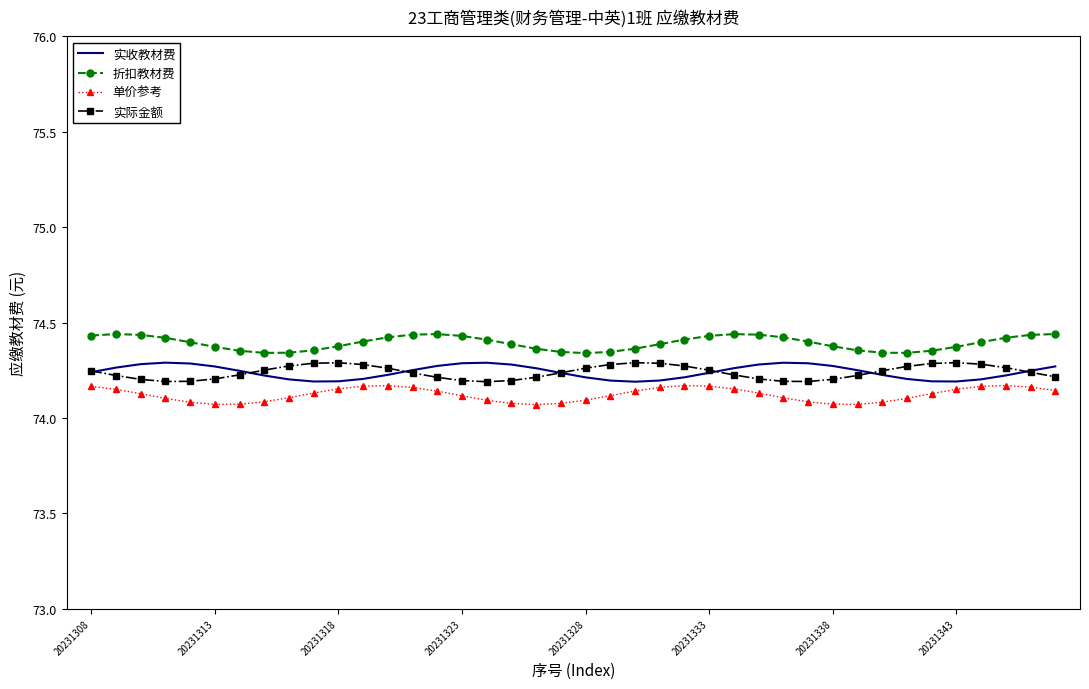

True or false: 单价参考 and 实际金额 intersect in this chart.

False